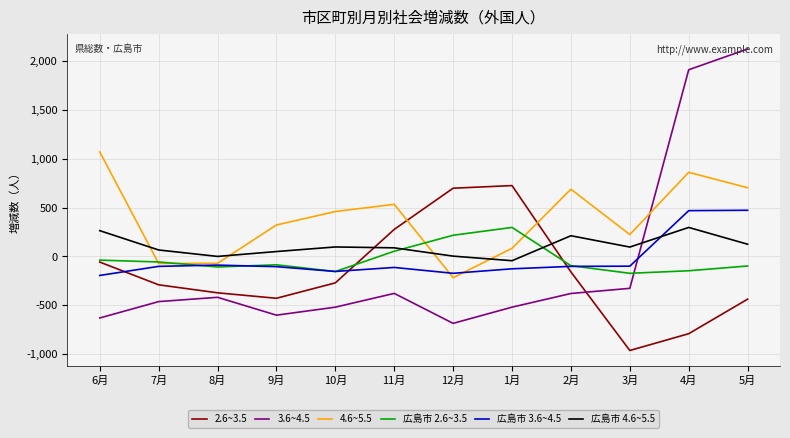

Is it true that 広島市 2.6~3.5 equals 216 at 12月?

True